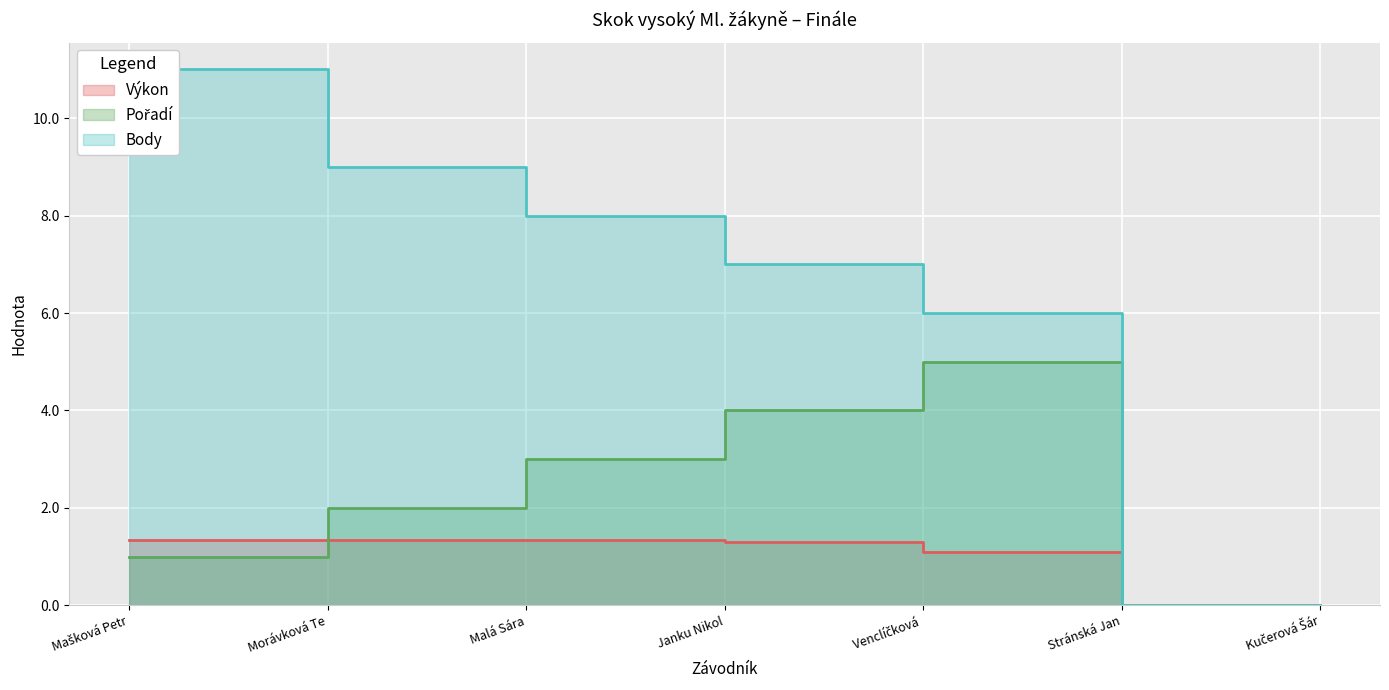

What are all the series names shown in the legend?

Výkon, Pořadí, Body